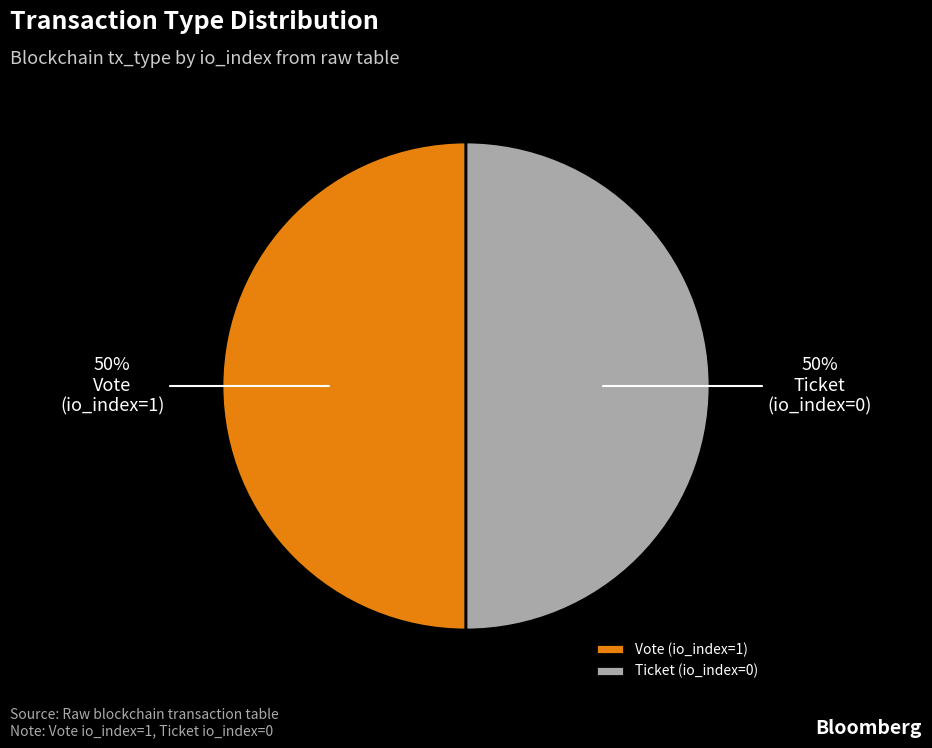

Approximately how many times larger is the value at Vote (io_index=1) compared to Ticket (io_index=0)?

1.0